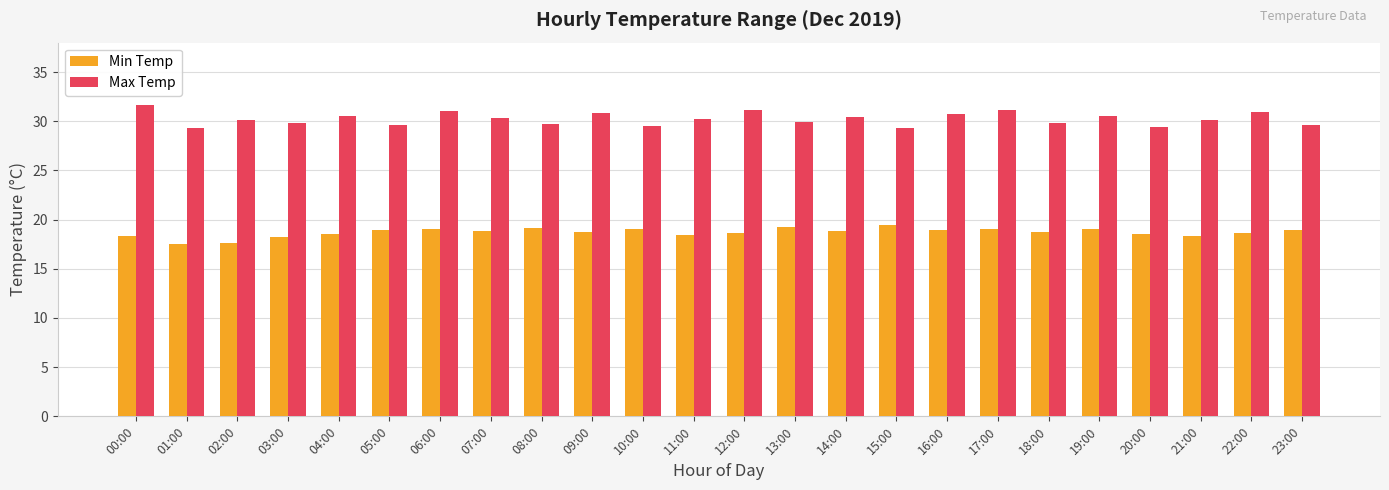

Rank the series by their average value, from lowest to highest.

Min Temp, Max Temp